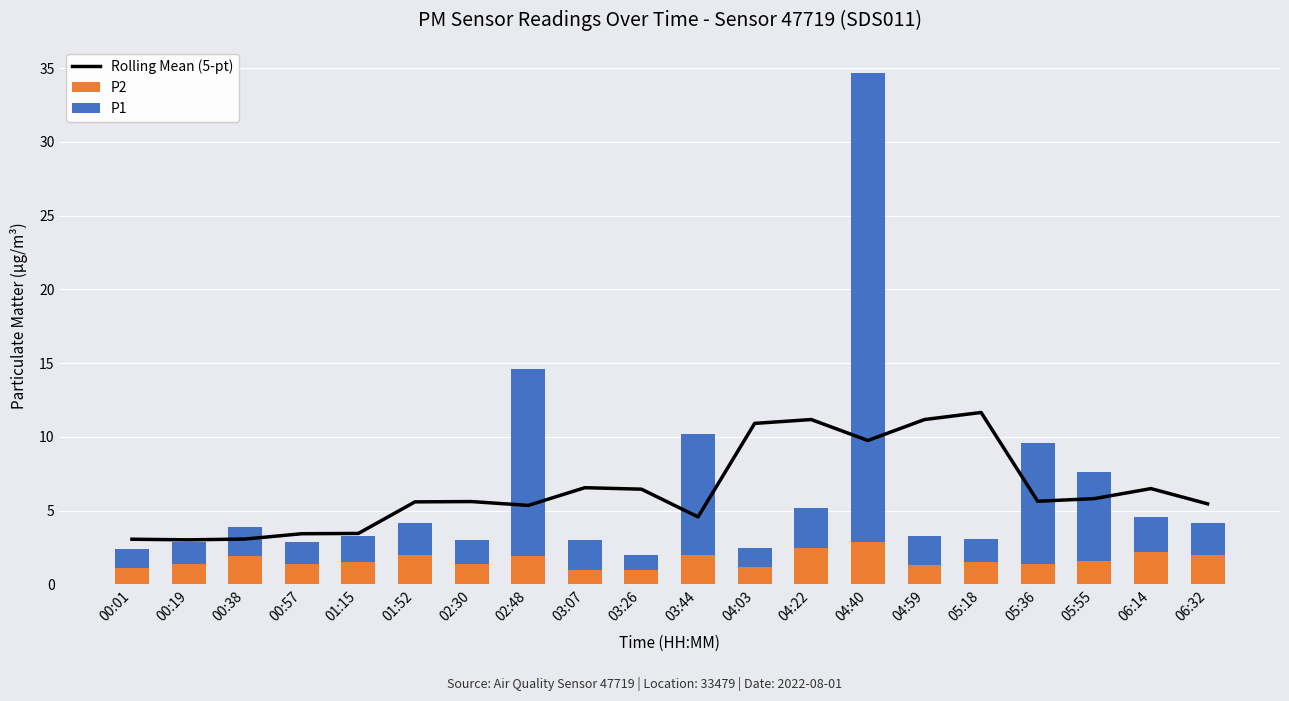

The P1 series shows 10.7 at 05:55. True or false?

False